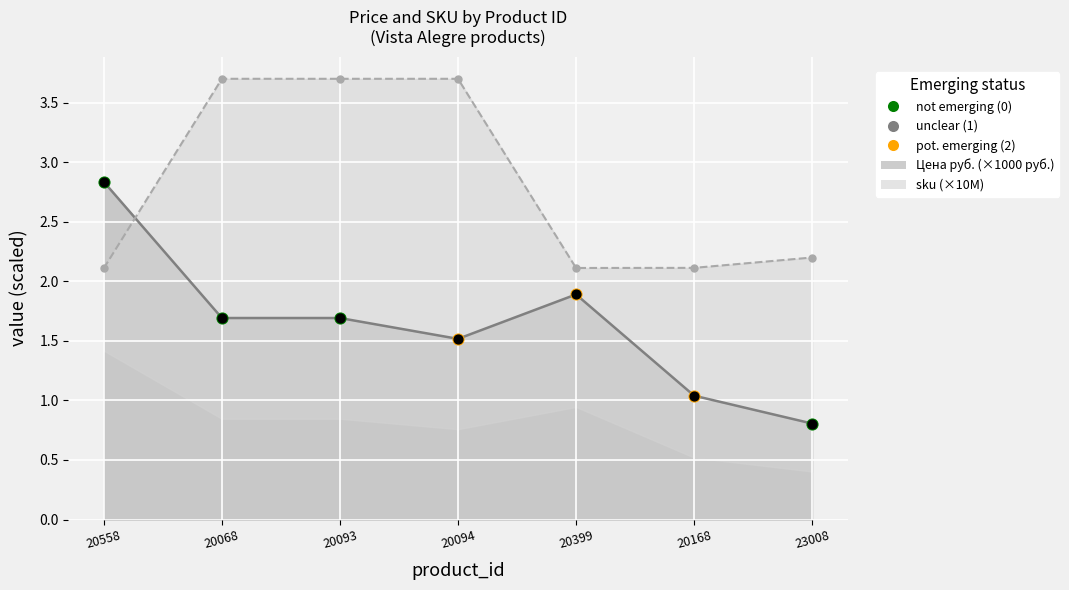

What is the ratio of the value at 20068 to the value at 20094?

1.1